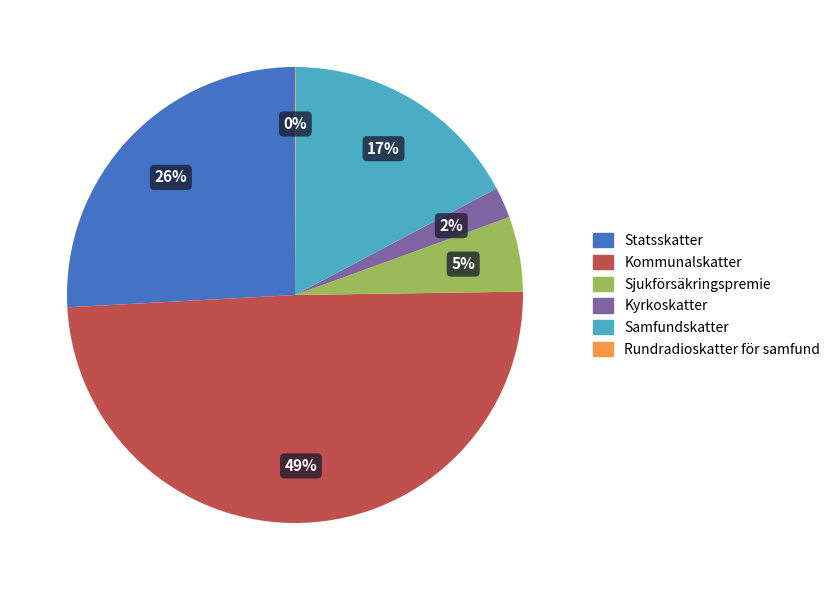

To the nearest percent, what is the difference between the largest and smallest slice percentages?

49%